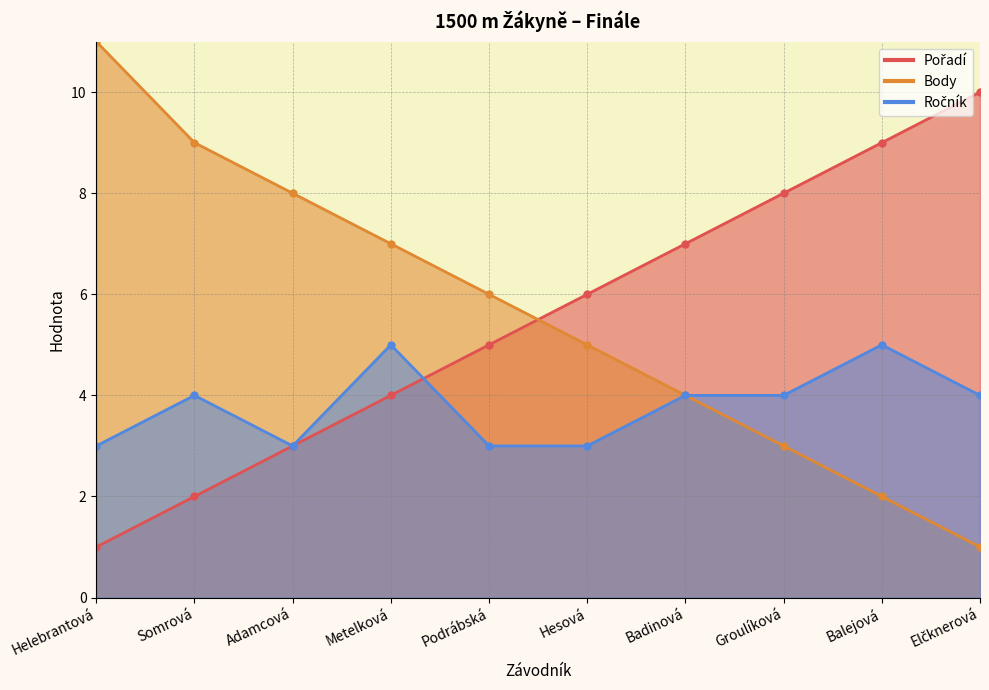

True or false: Pořadí and Body cross at least once.

True